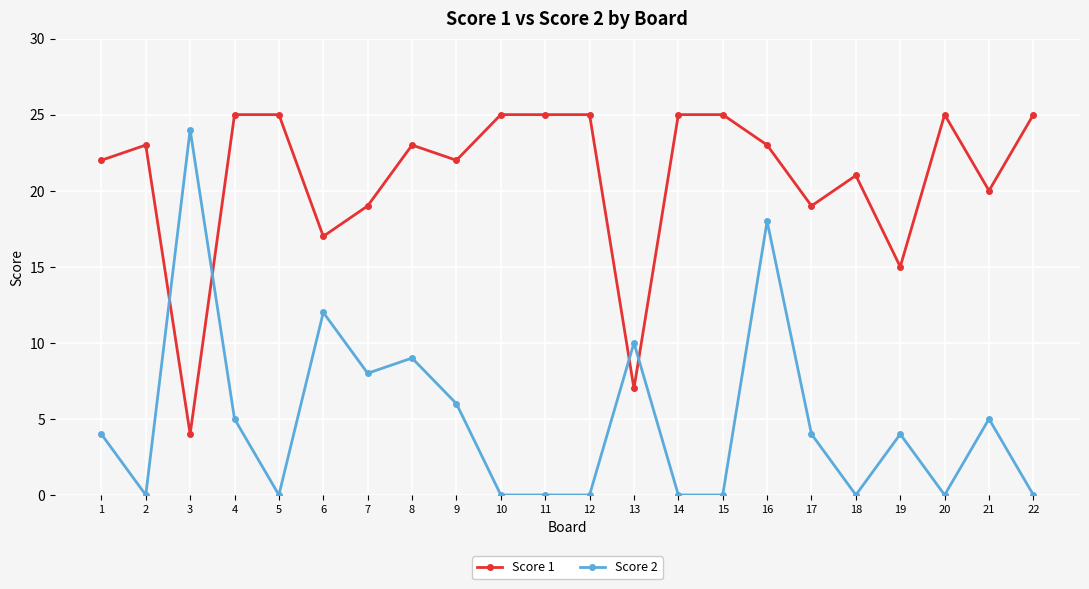

Count the number of data series in this chart.

2